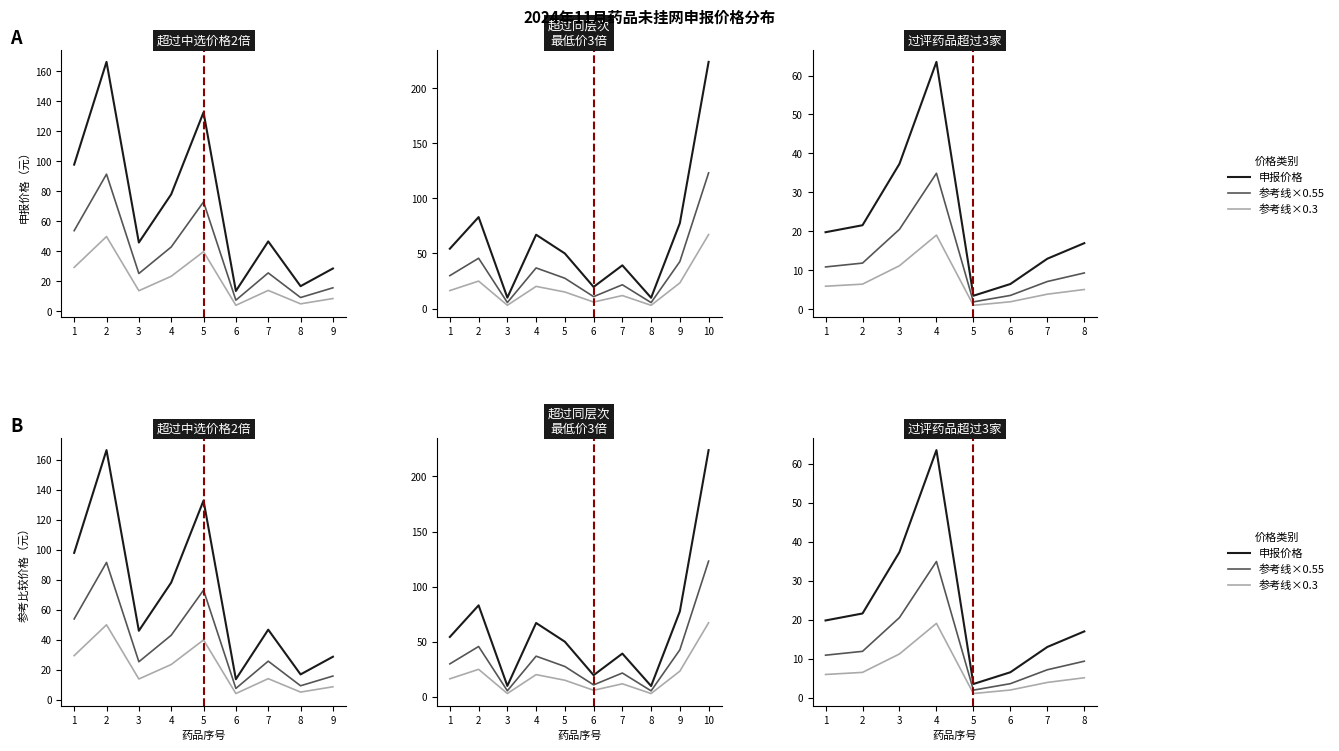

The 参考线×0.3 series shows 5.7 at 3. True or false?

False